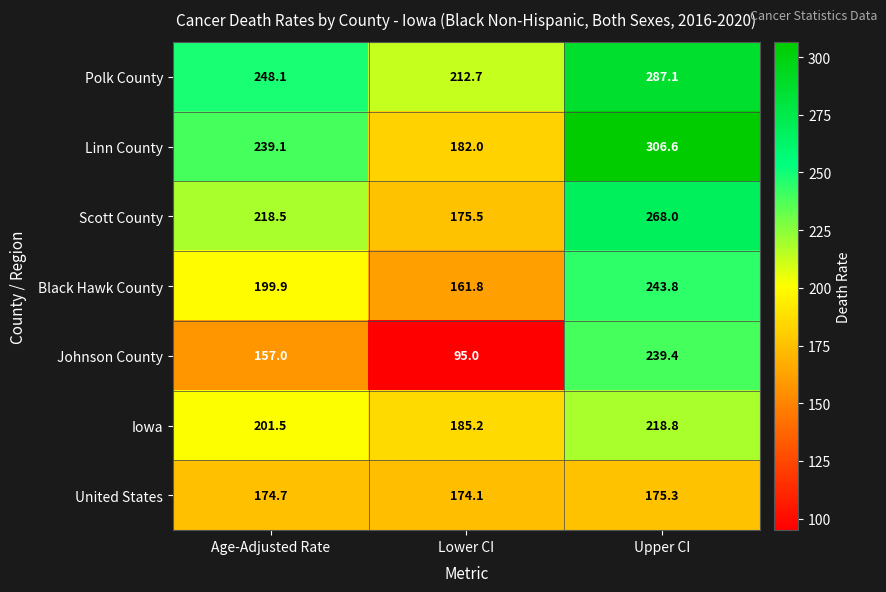

Which series has the largest total across all categories?

Polk County